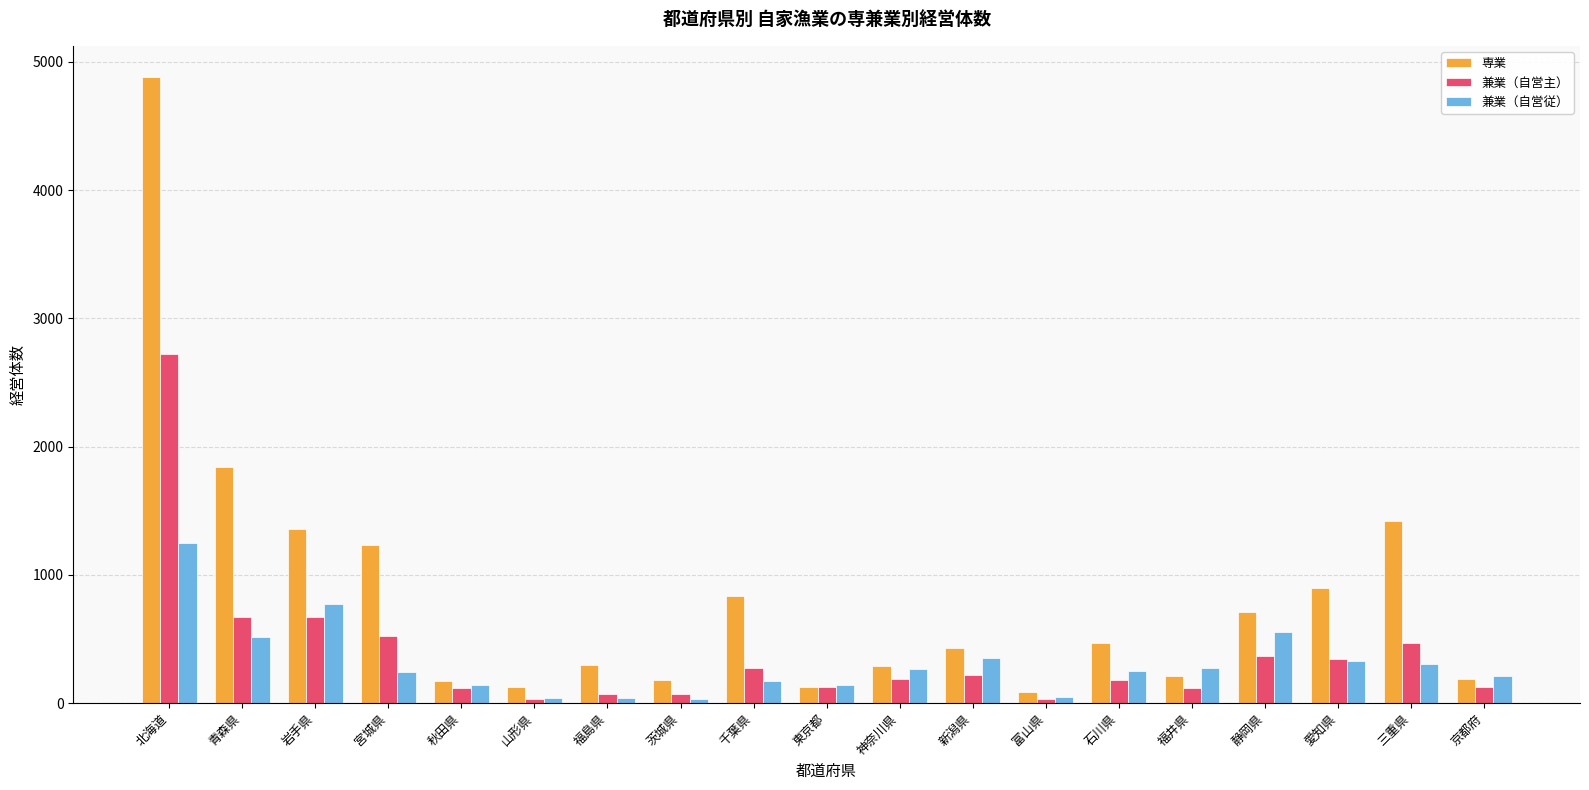

What is the value of the 兼業（自営主） bar at the 16th from the left?

366